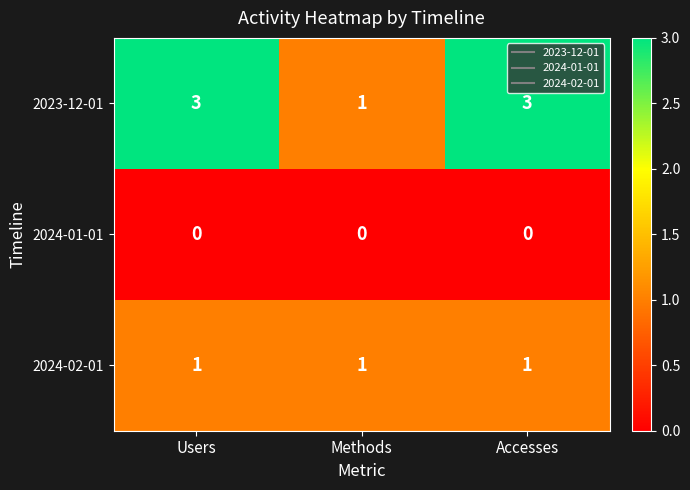

What is the greatest value displayed?

3